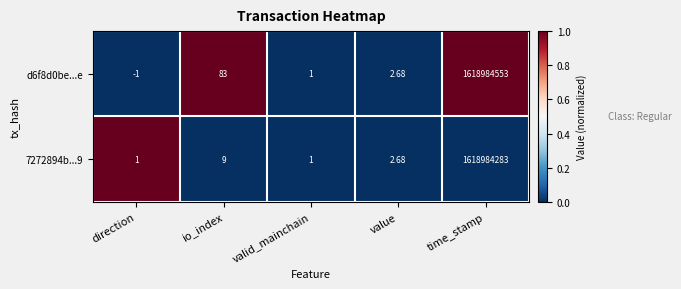

Which series has the largest total across all categories?

d6f8d0be...e